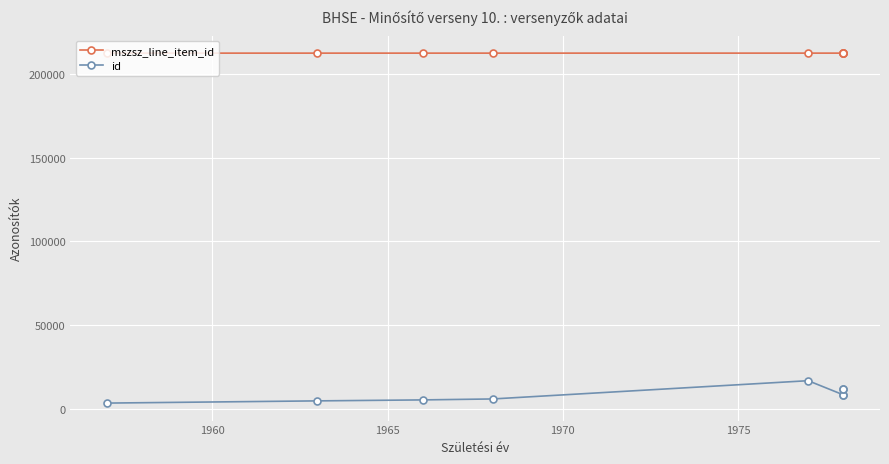

What is the greatest value displayed?

212351